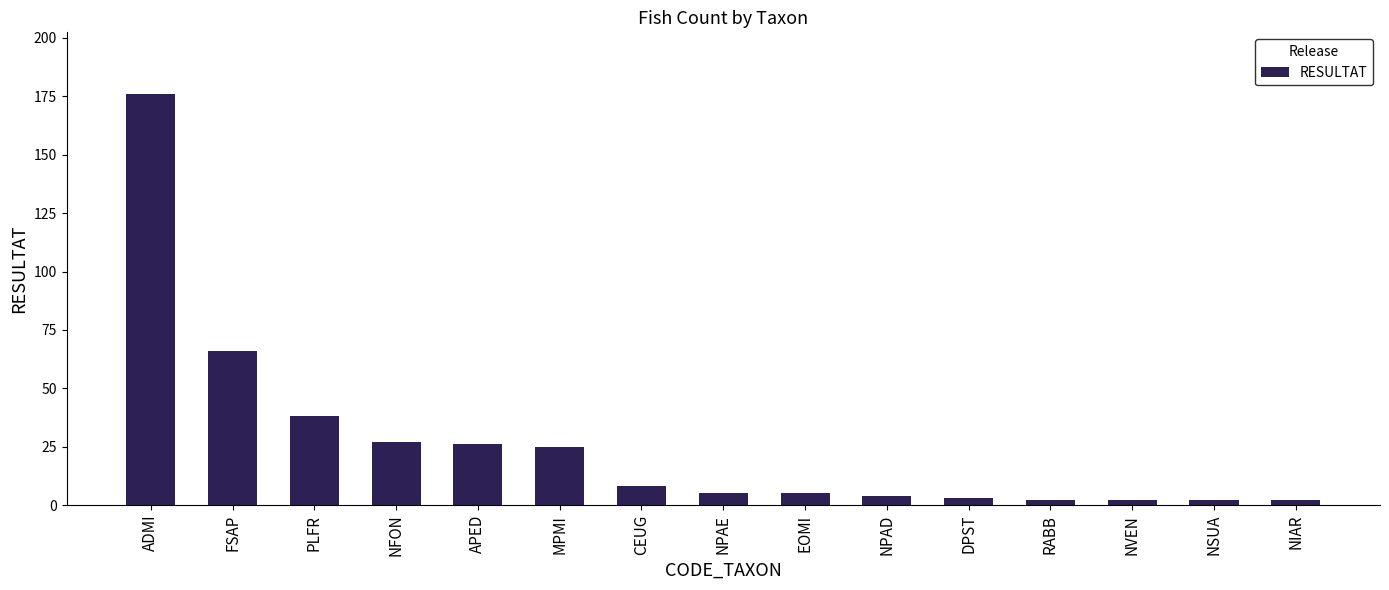

The value at APED is 26. True or false?

True